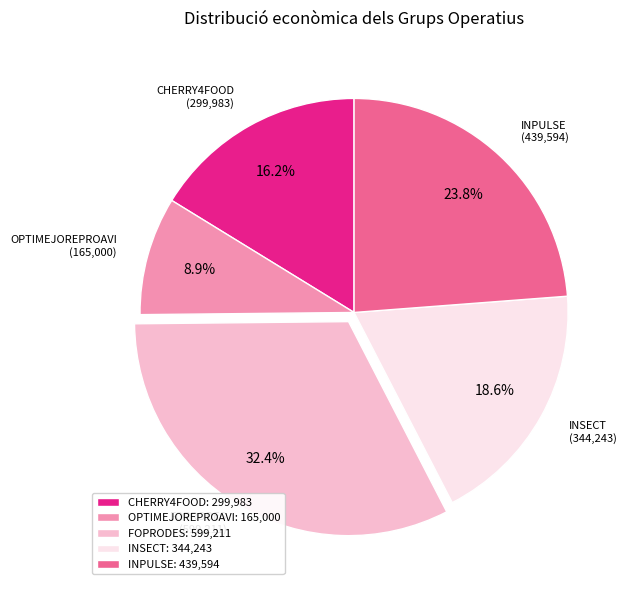

What percentage is NOT represented by INSECT?

81.4%